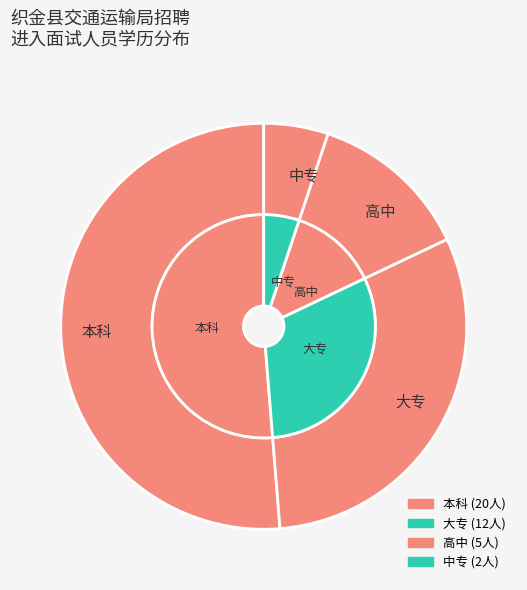

How many segments does this pie chart have?

4